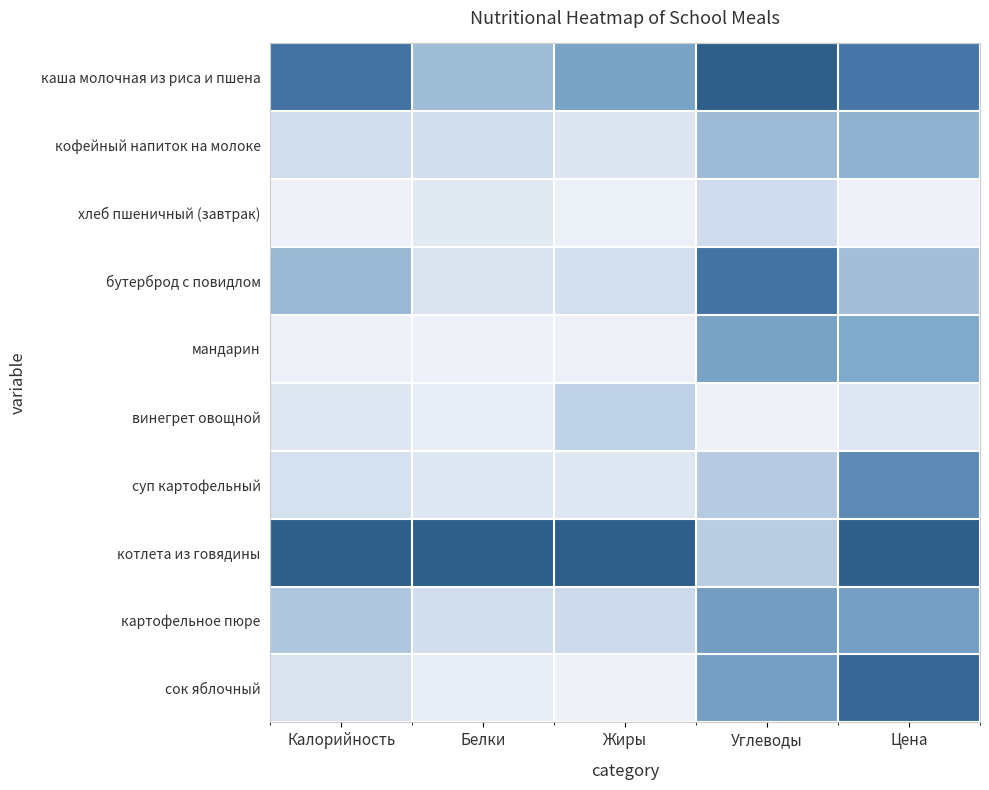

Reading left to right, list all the values displayed in this chart.

каша молочная из риса и пшена: Калорийность=0.8	Белки=0.4	Жиры=0.5	Углеводы=1.0	Цена=0.8
кофейный напиток на молоке: Калорийность=0.2	Белки=0.2	Жиры=0.1	Углеводы=0.4	Цена=0.4
хлеб пшеничный (завтрак): Калорийность=0.0	Белки=0.1	Жиры=0.0	Углеводы=0.2	Цена=0.0
бутерброд с повидлом: Калорийность=0.4	Белки=0.1	Жиры=0.2	Углеводы=0.8	Цена=0.4
мандарин: Калорийность=0.0	Белки=0.0	Жиры=0.0	Углеводы=0.5	Цена=0.5
винегрет овощной: Калорийность=0.1	Белки=0.0	Жиры=0.3	Углеводы=0.0	Цена=0.1
суп картофельный: Калорийность=0.2	Белки=0.1	Жиры=0.1	Углеводы=0.3	Цена=0.7
котлета из говядины: Калорийность=1.0	Белки=1.0	Жиры=1.0	Углеводы=0.3	Цена=1.0
картофельное пюре: Калорийность=0.3	Белки=0.2	Жиры=0.2	Углеводы=0.6	Цена=0.5
сок яблочный: Калорийность=0.1	Белки=0.0	Жиры=0.0	Углеводы=0.5	Цена=0.9